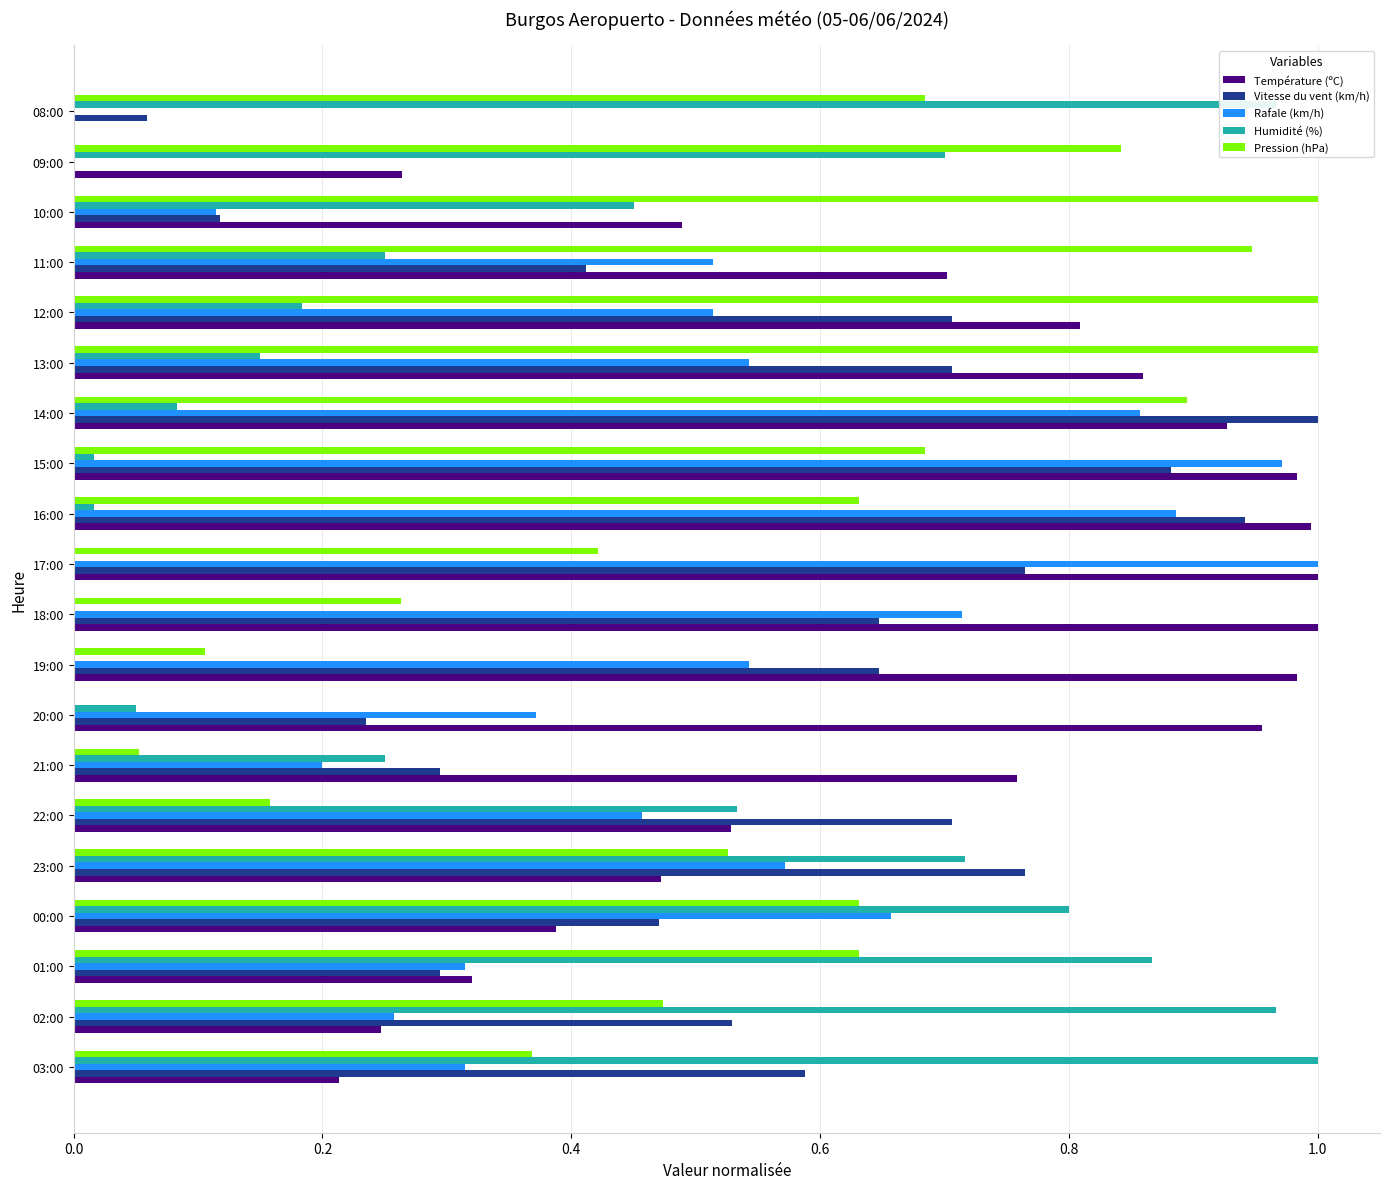

Is it true that Pression (hPa) equals 0.0 at 20:00?

True